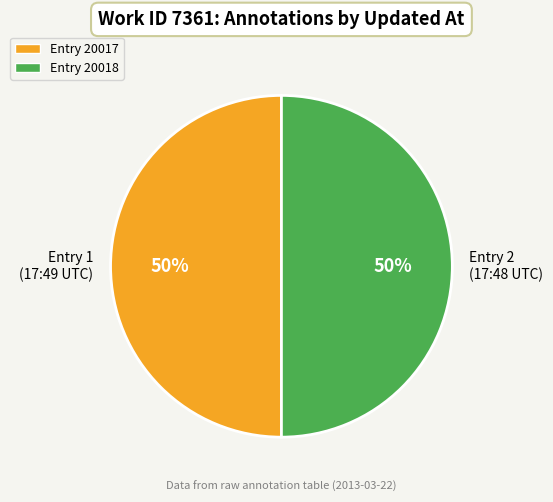

Is it true that Entry 1 (17:49 UTC) is 58% of the pie?

False